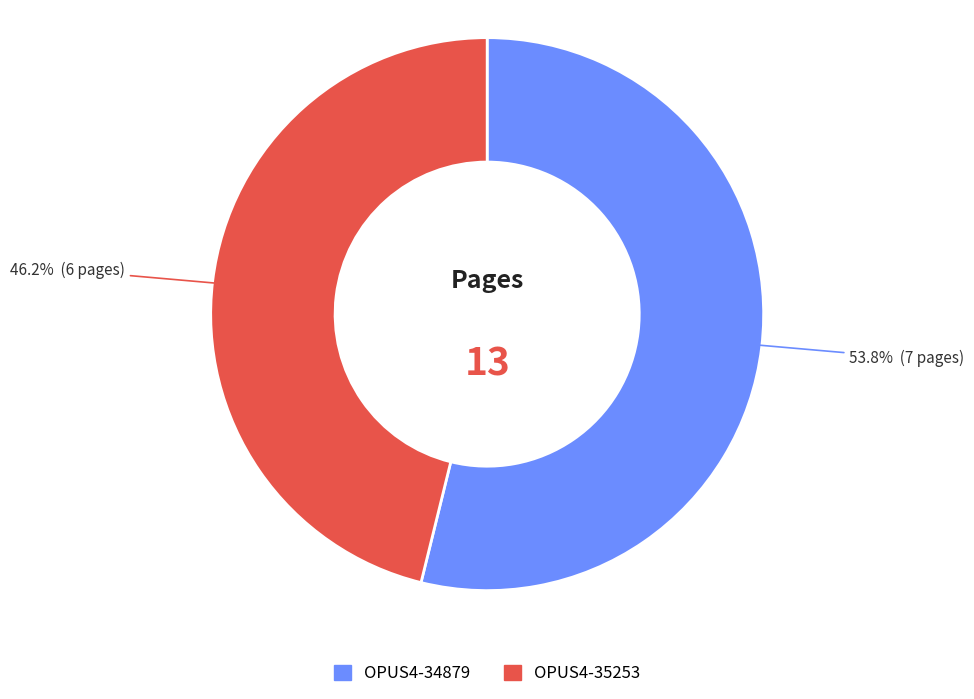

Which category has the smallest portion of the pie?

OPUS4-35253